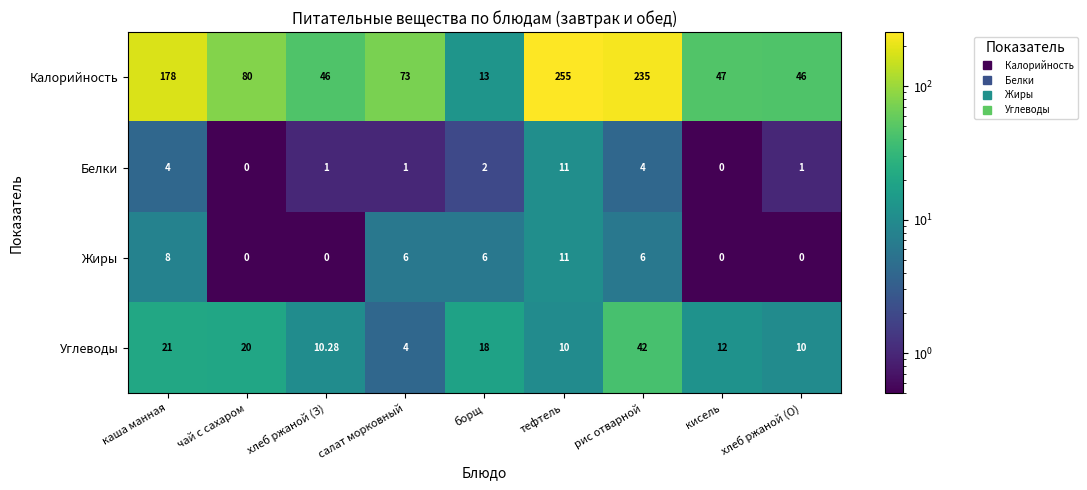

Which series has the largest range (max minus min)?

Калорийность